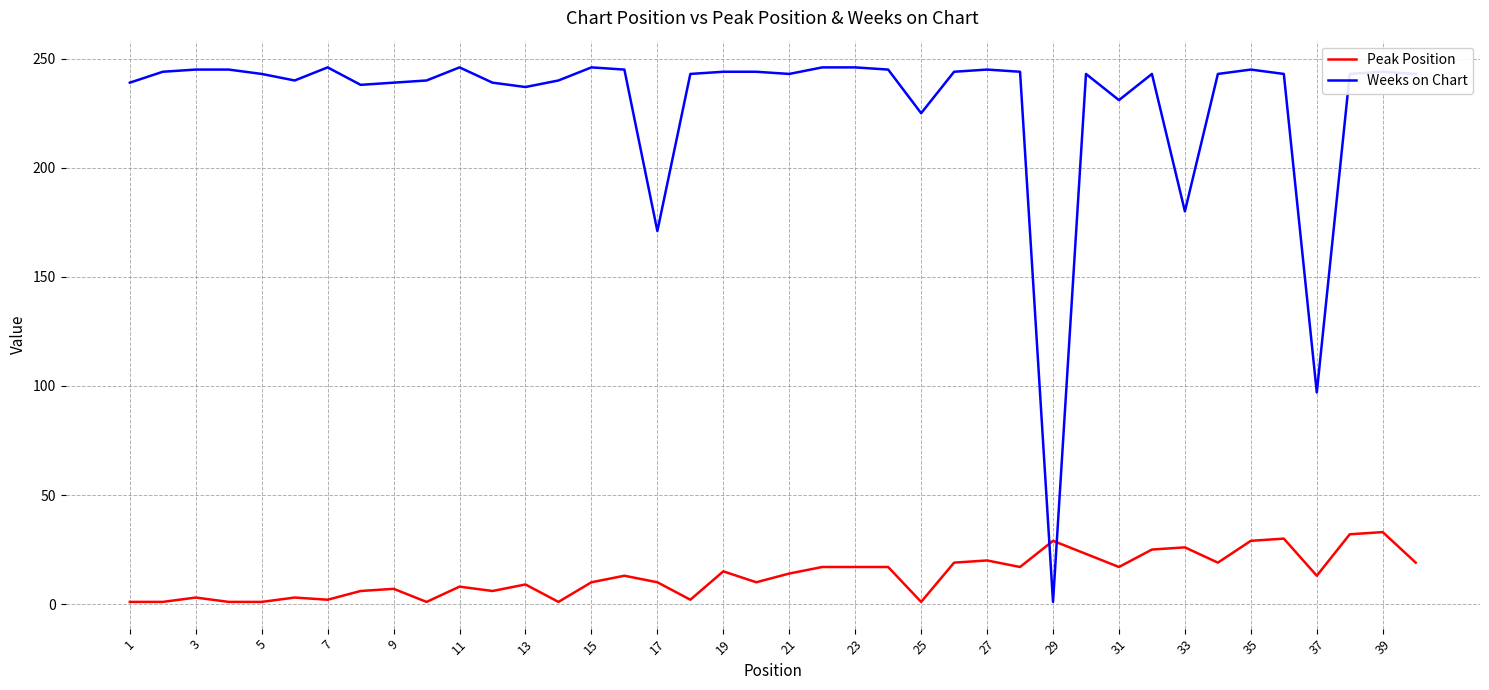

What is the difference between the maximum and minimum values in the Weeks on Chart series?

245